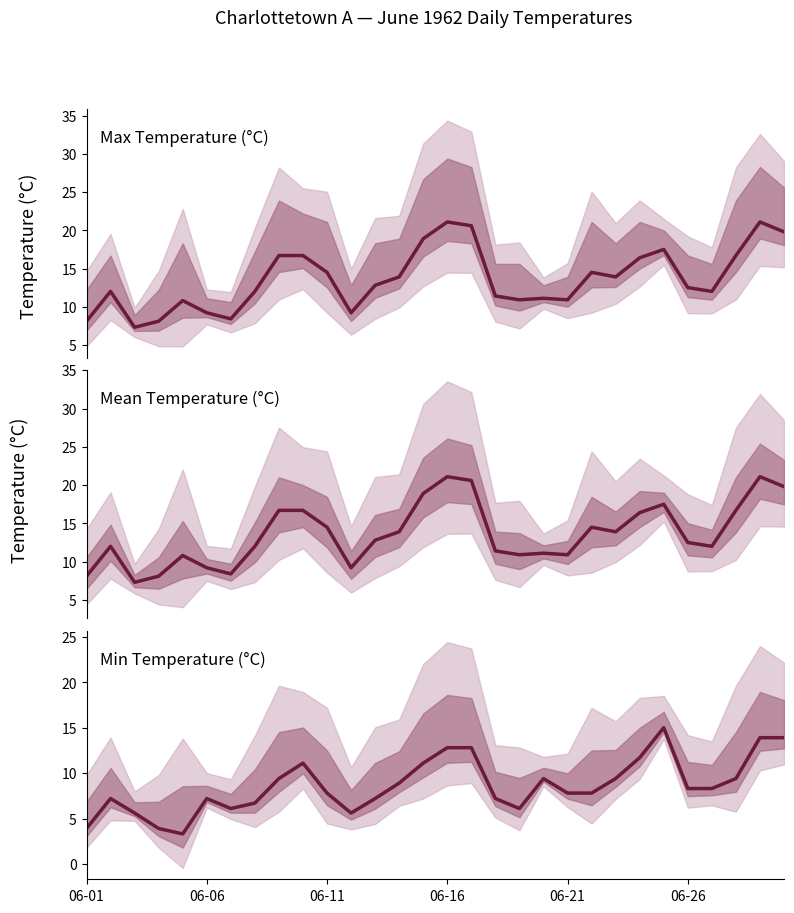

Which series has the largest total across all categories?

Max Temp (C)